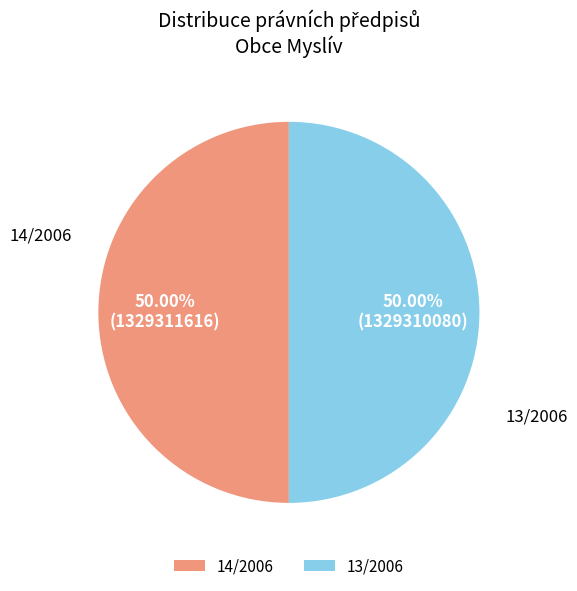

Combined, do 13/2006 and 14/2006 account for over 50%?

Yes